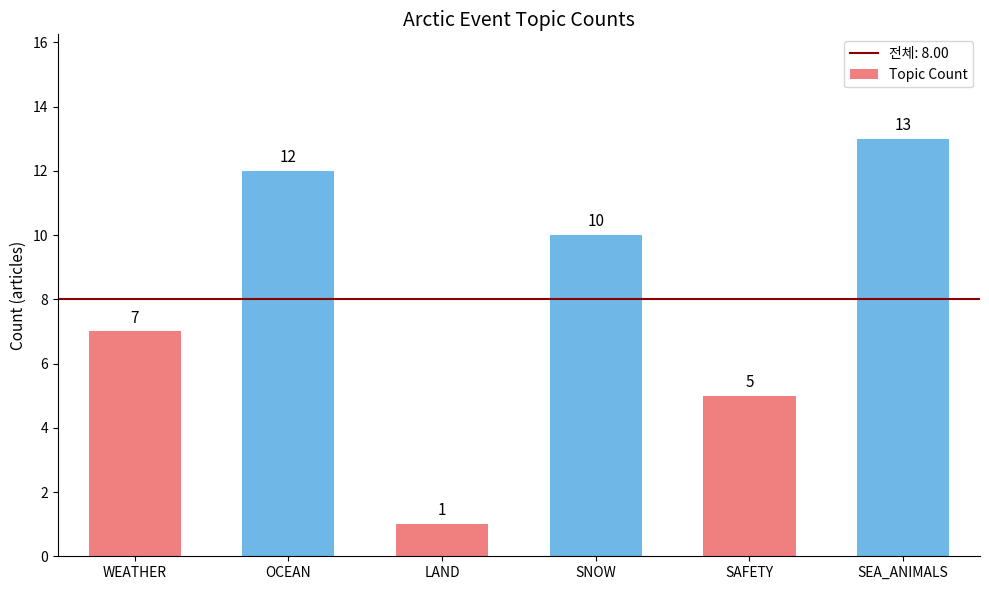

How many values are below 10?

3